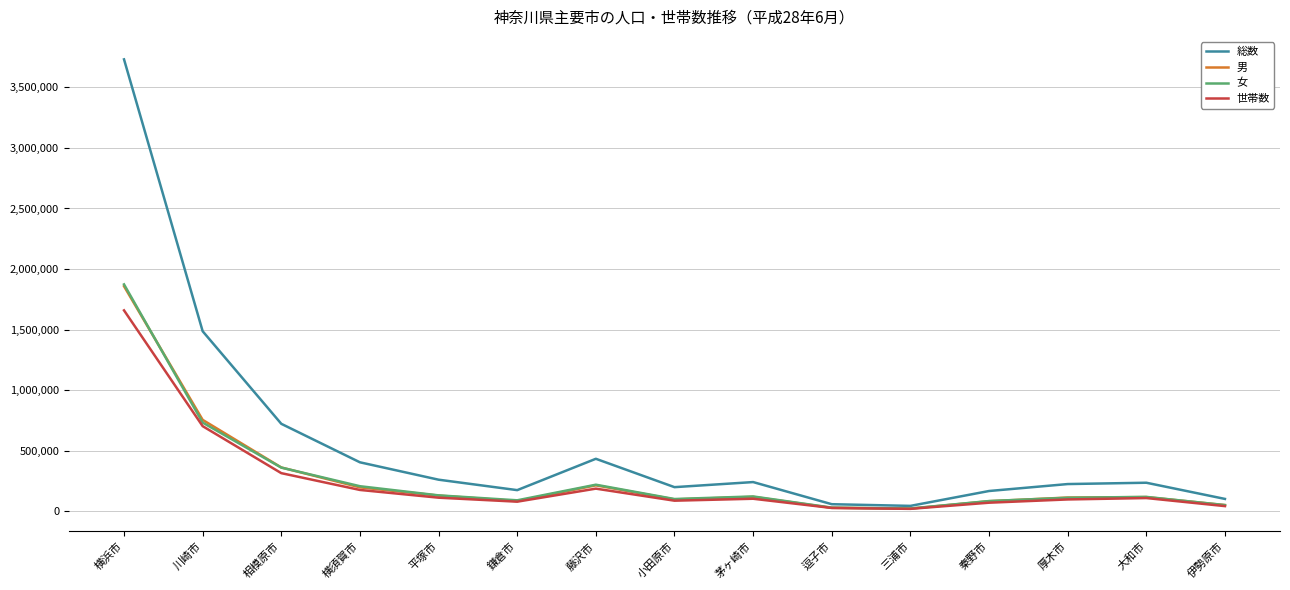

Where is 男 nearest to the value 939851?

川崎市